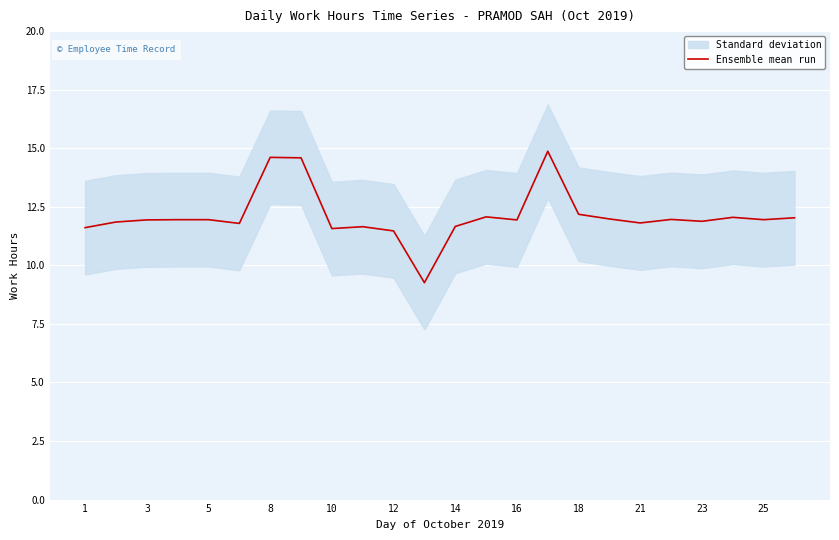

What is the greatest value displayed?

14.9